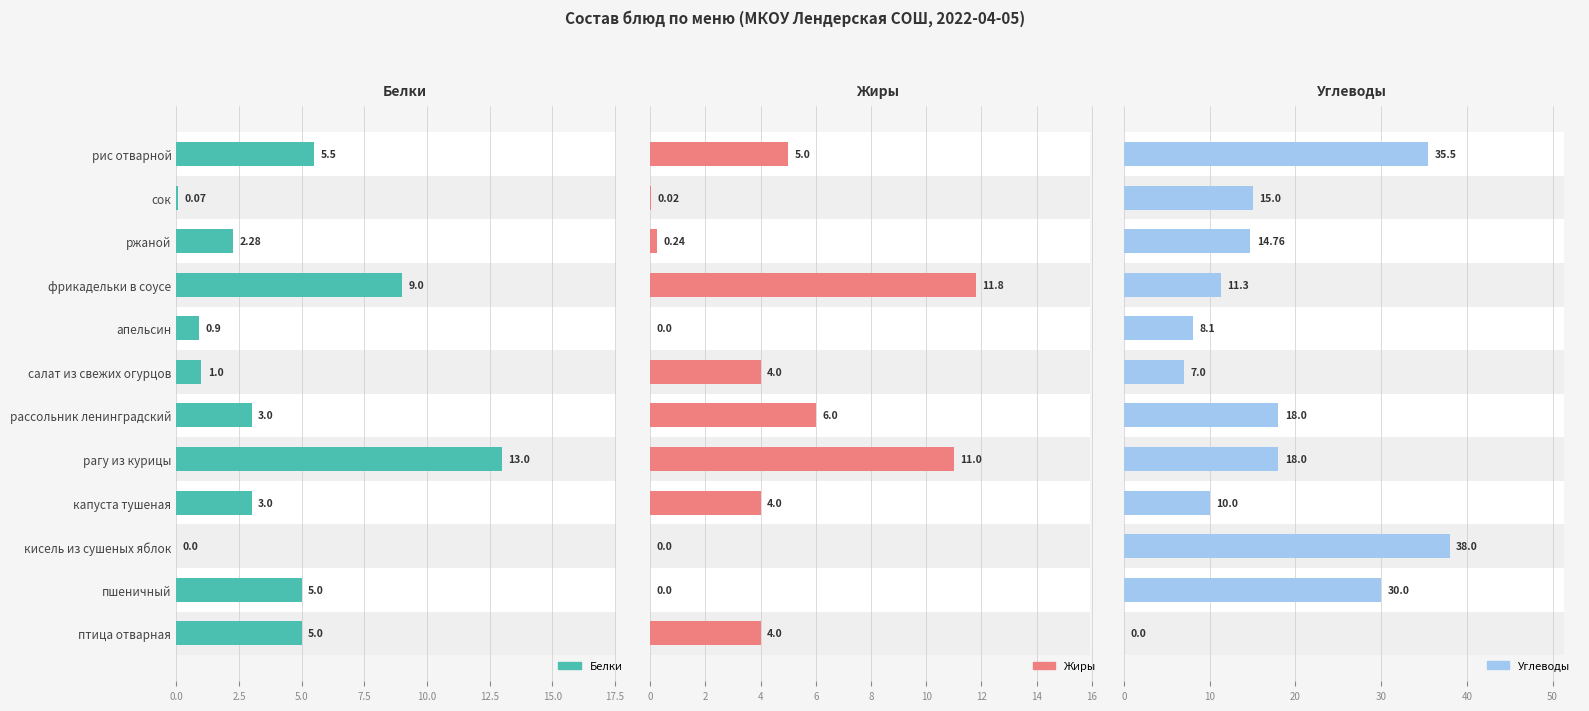

What position from the right is кисель из сушеных яблок?

3